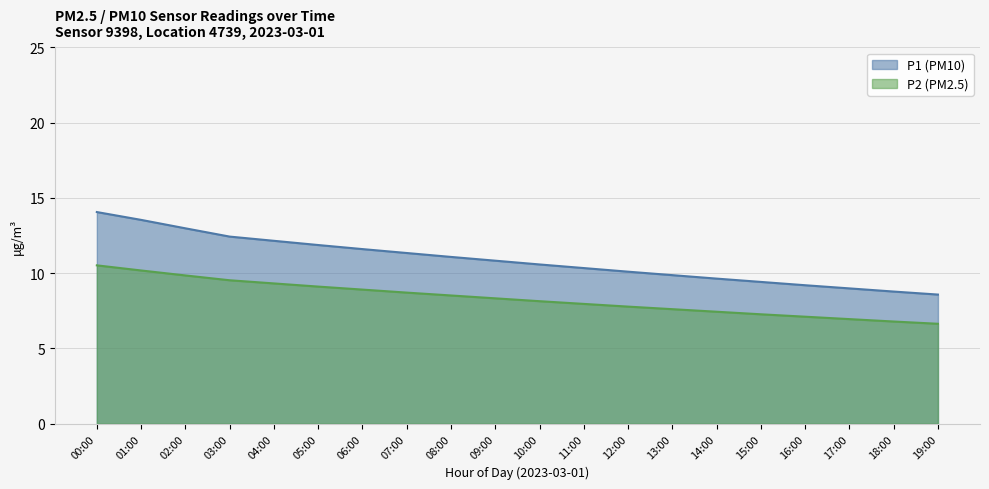

What is the total value across all series at 16:00?

16.3